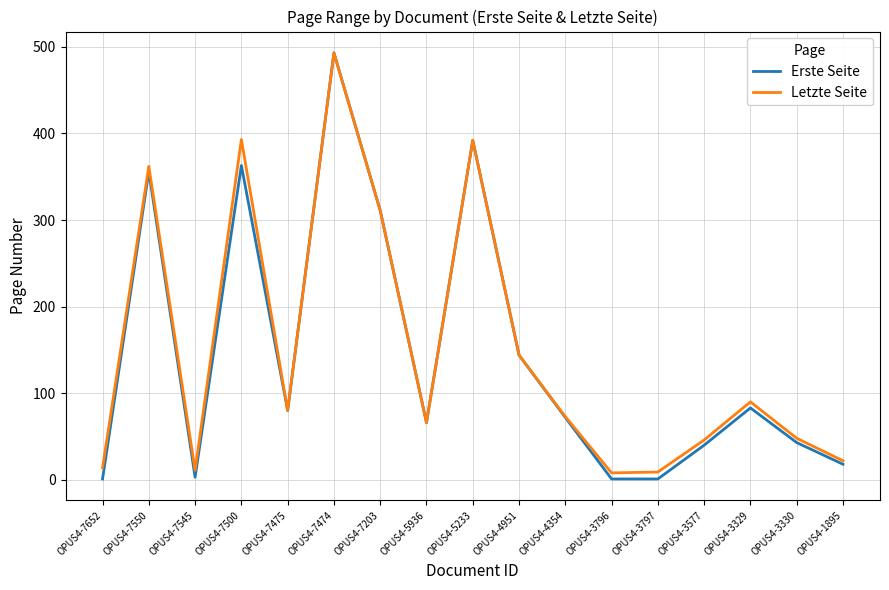

Between OPUS4-7652 and OPUS4-3577, which series saw the biggest shift?

Erste Seite